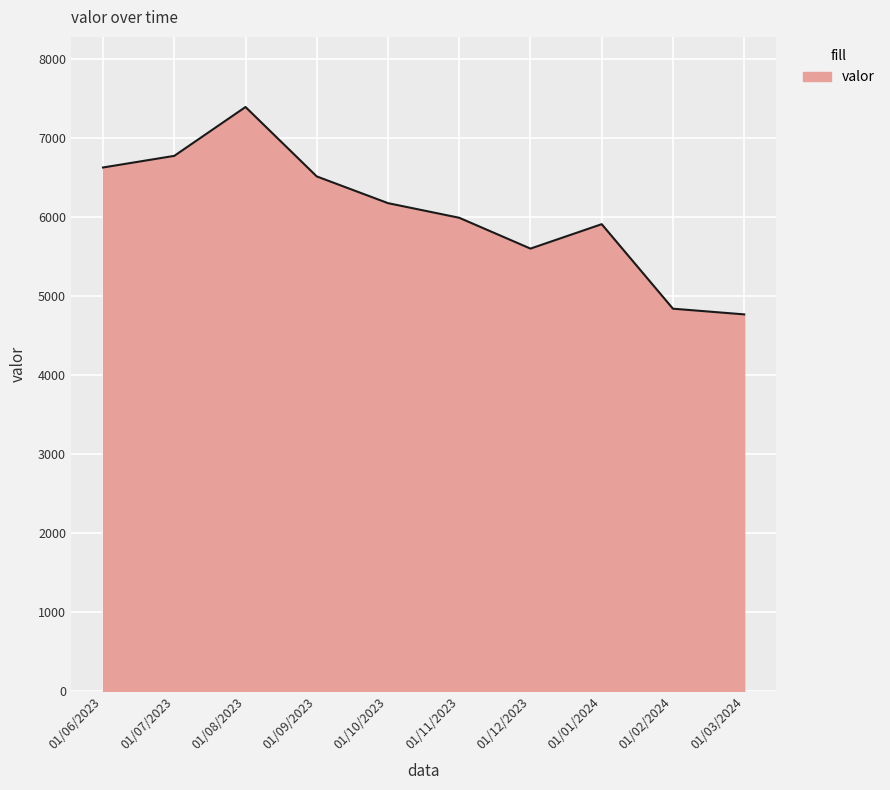

Reading left to right, extract all data points from this chart.

6626	6773	7391	6513	6175	5990	5600	5909	4840	4768